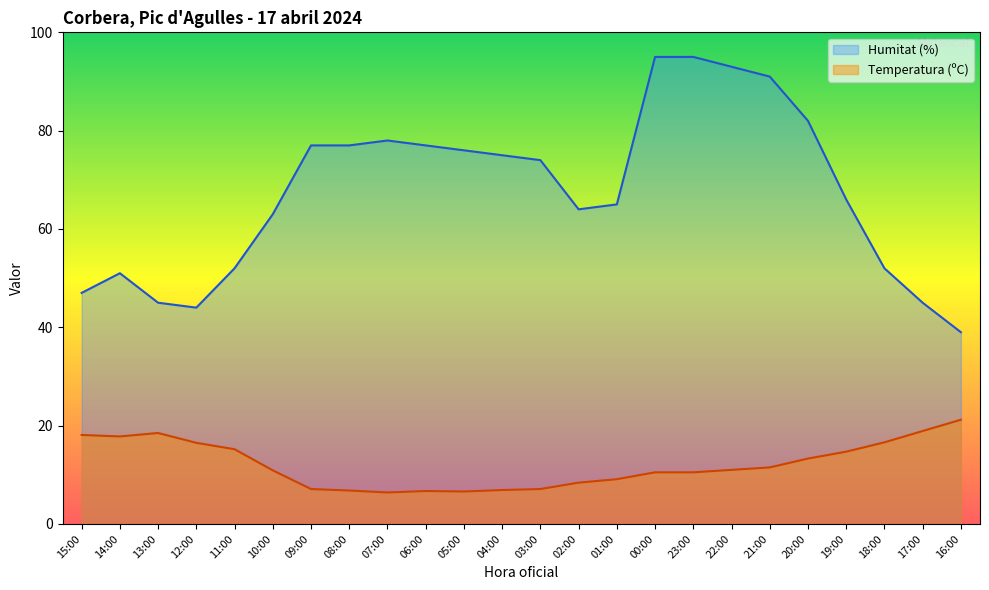

What is the sum of the Temperatura (ºC) values at 14:00 and 23:00?

28.3